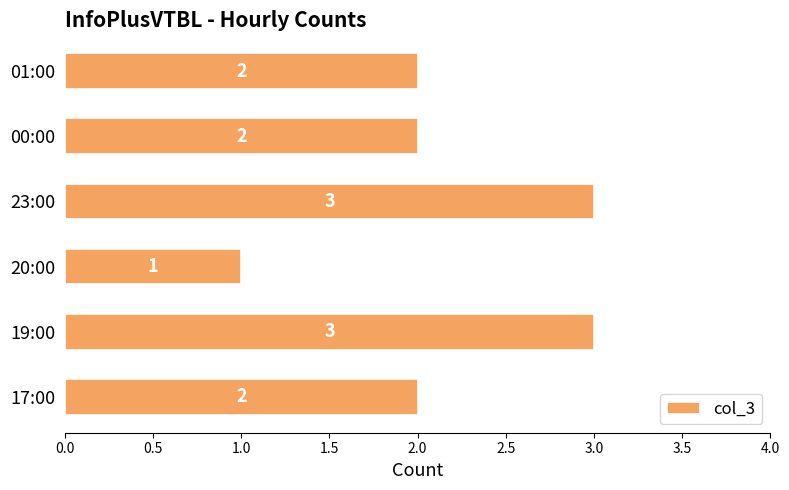

What is the ratio of the value at 20:00 to the value at 01:00?

0.5